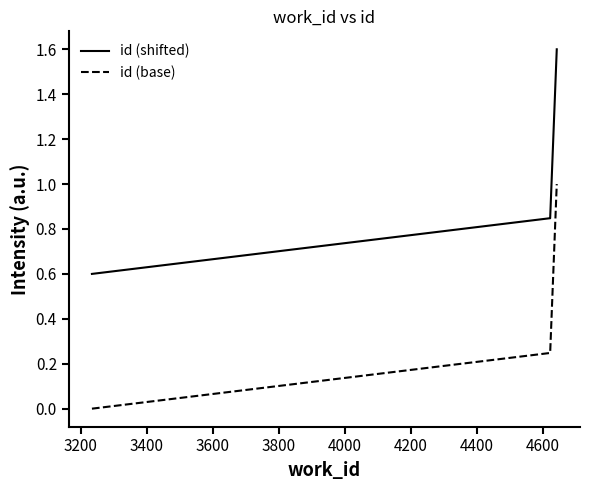

What are all the series names shown in the legend?

id (shifted), id (base)